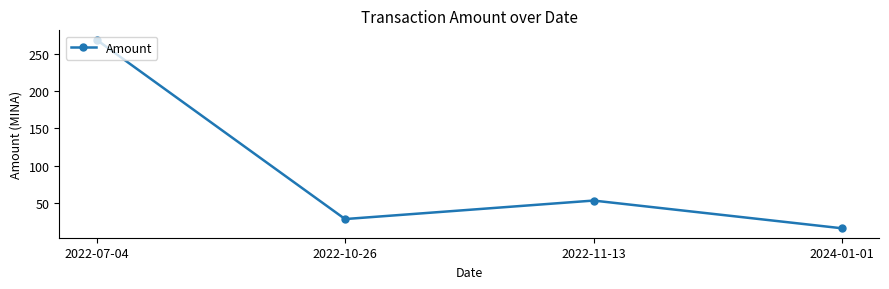

Which has a higher value, 2024-01-01 or 2022-10-26?

2022-10-26